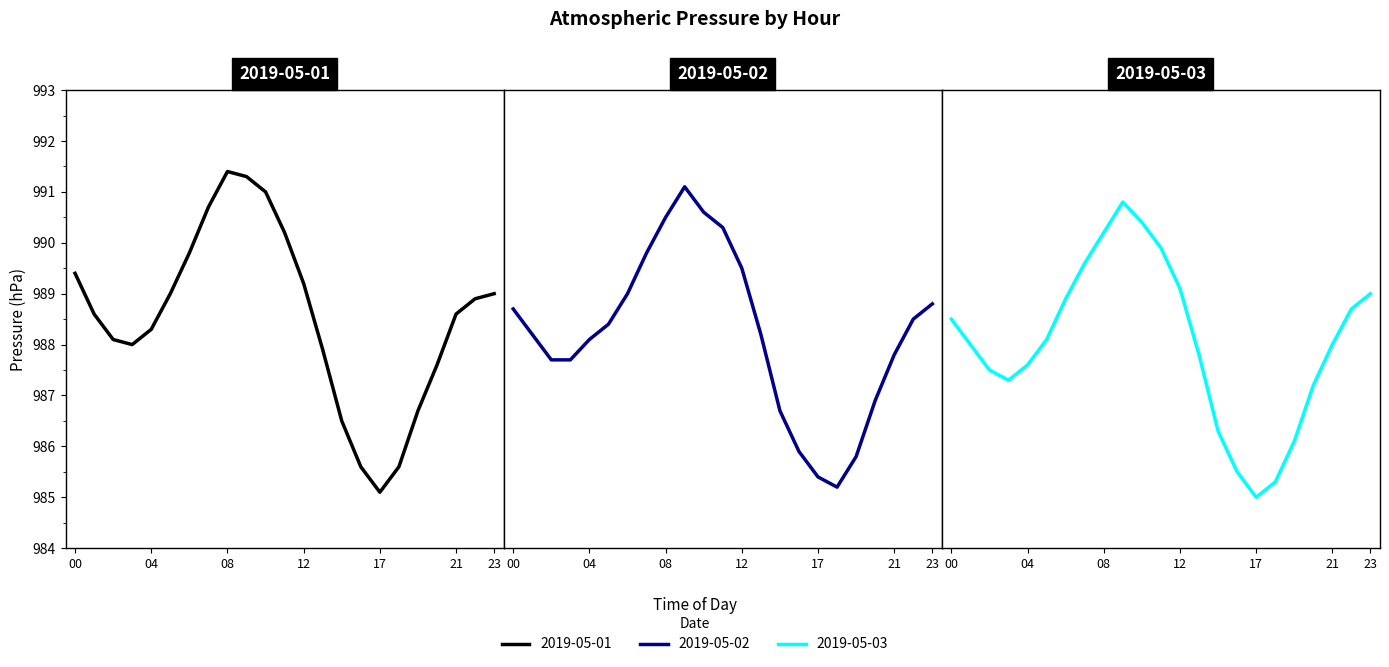

Reading left to right, what are all the values shown in this chart?

2019-05-01: 989.4	988.6	988.1	988.0	988.3	989.0	989.8	990.7	991.4	991.3	991.0	990.2	989.2	987.9	986.5	985.6	985.1	985.6	986.7	987.6	988.6	988.9	989.0
2019-05-02: 988.7	988.2	987.7	987.7	988.1	988.4	989.0	989.8	990.5	991.1	990.6	990.3	989.5	988.2	986.7	985.9	985.4	985.2	985.8	986.9	987.8	988.5	988.8
2019-05-03: 988.5	988.0	987.5	987.3	987.6	988.1	988.9	989.6	990.2	990.8	990.4	989.9	989.1	987.8	986.3	985.5	985.0	985.3	986.1	987.2	988.0	988.7	989.0